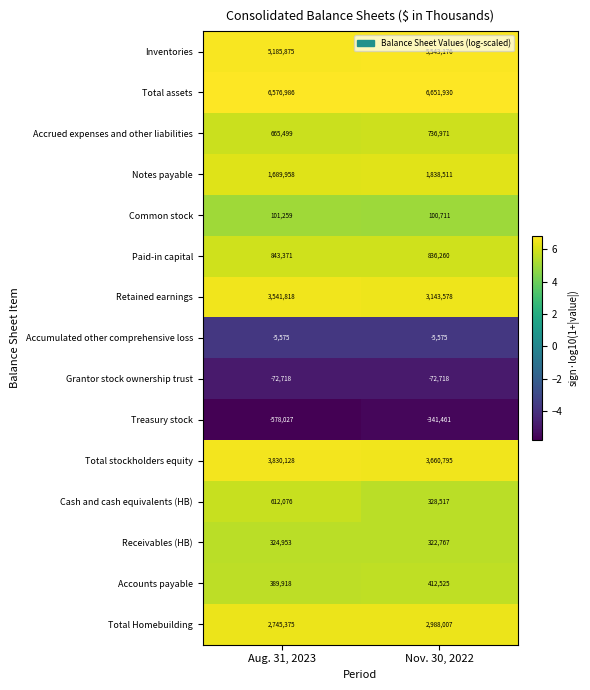

At which category does the chart reach its minimum across all series?

Aug. 31, 2023